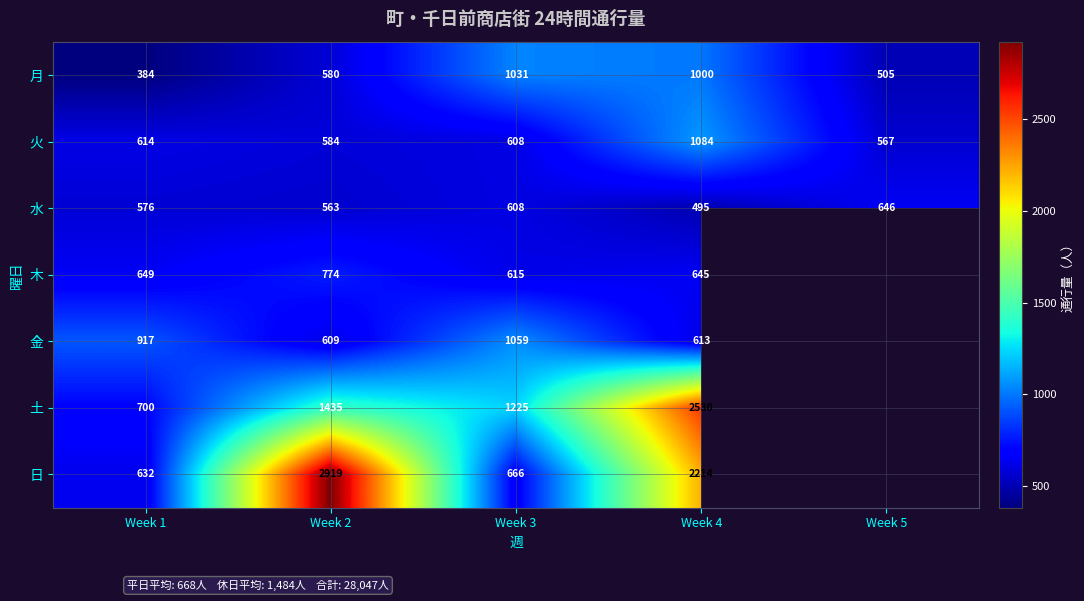

The value of 火 at Week 1 is 290. True or false?

False